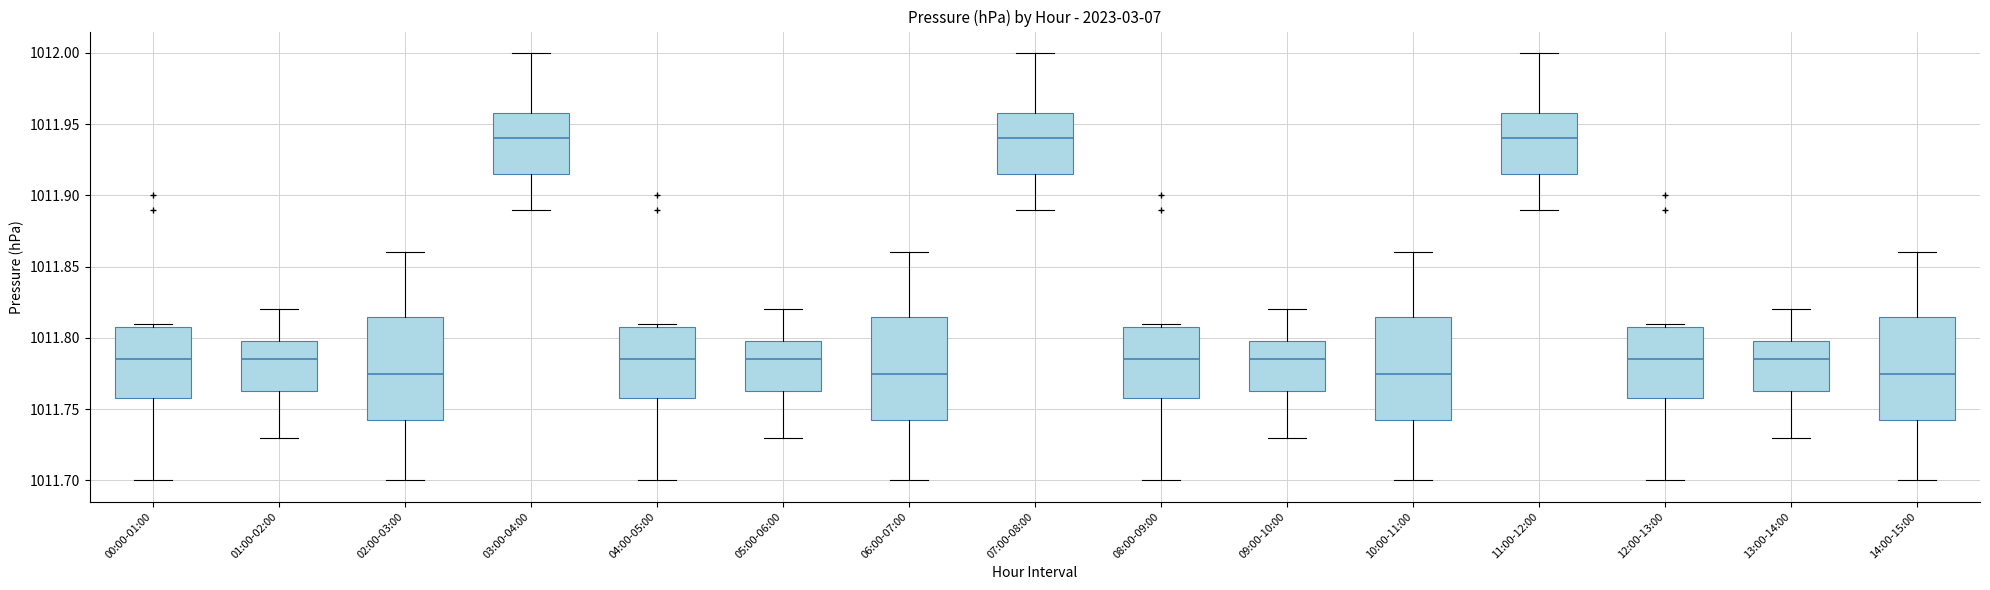

Where is the lower edge of the box for 05:00-06:00 on the y-axis? The values are not printed on the chart, so give them approximately, as read against the axis.

1011.765